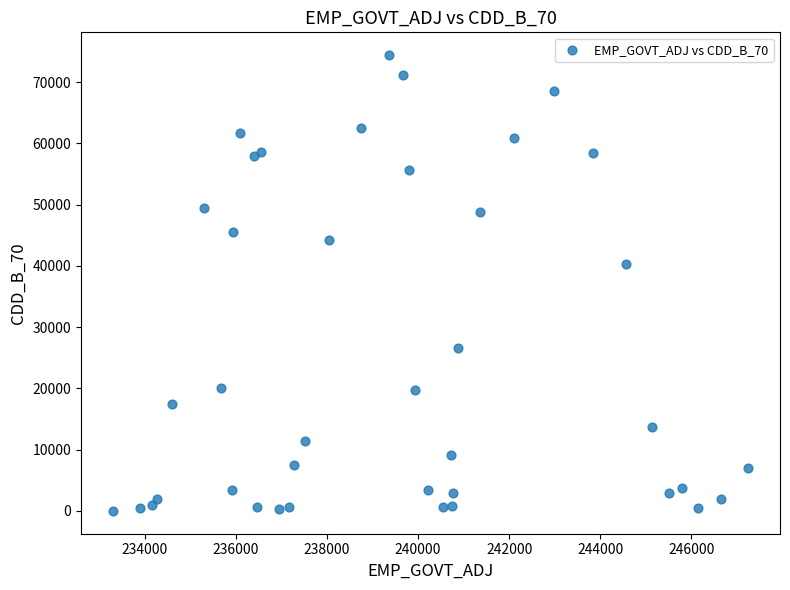

What is the range of X values (max minus min)?

13946.9